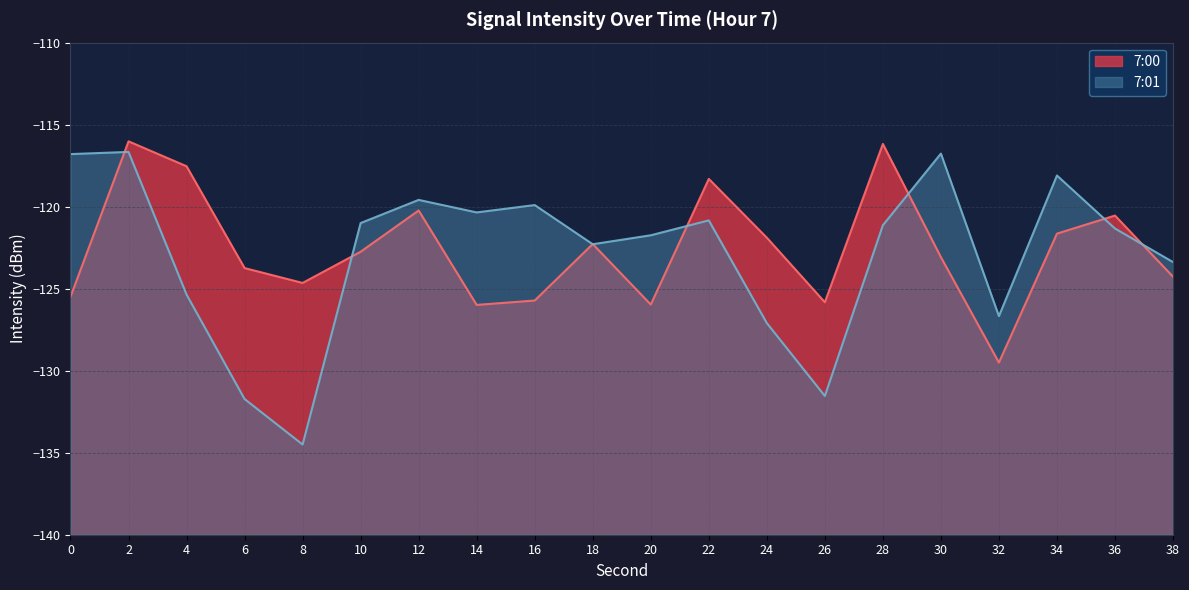

What is the difference between the highest and lowest values at 22?

2.5